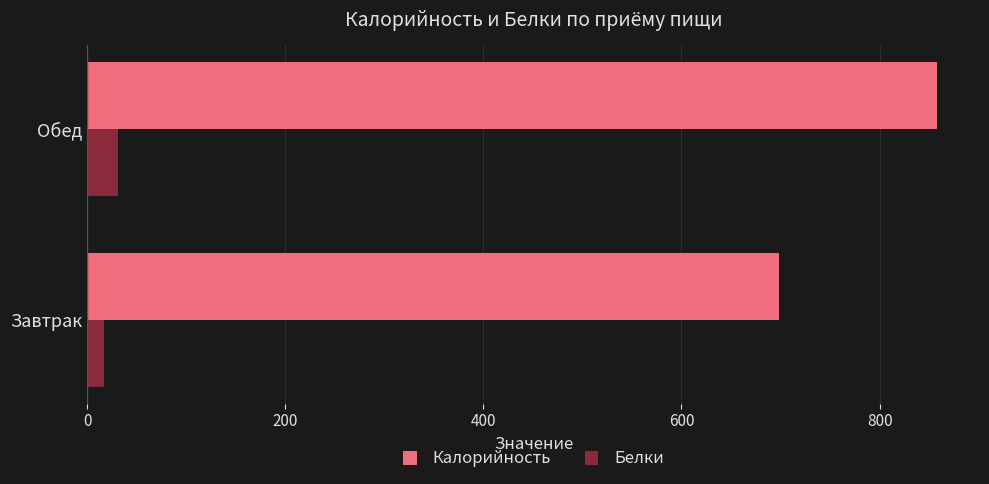

Where is Калорийность nearest to the value 778?

Завтрак